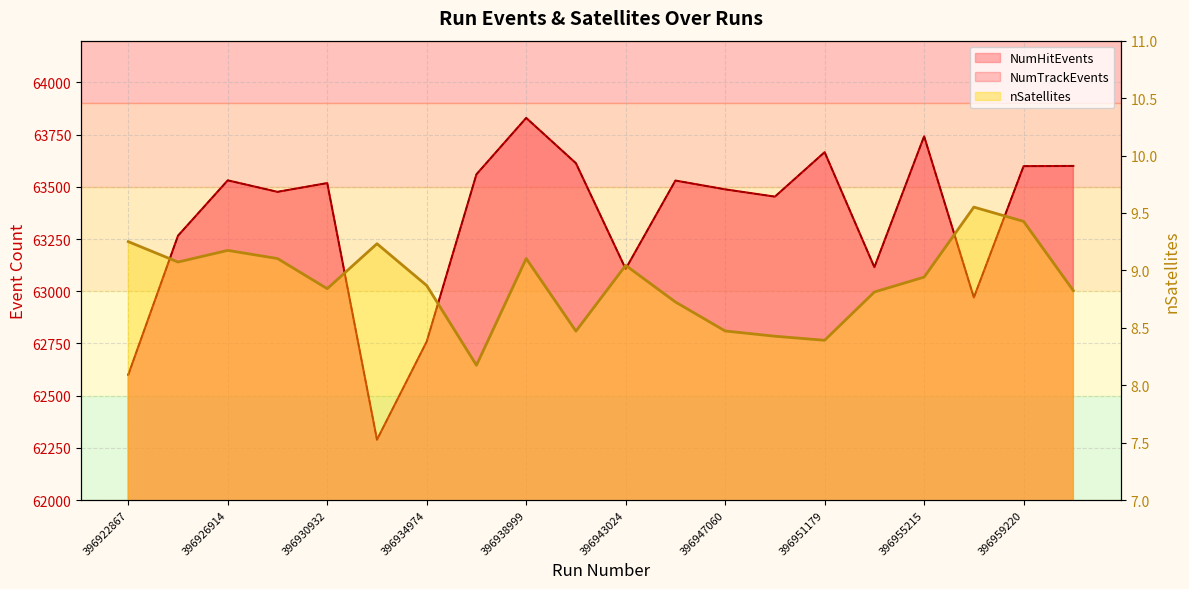

How many data points in NumHitEvents are less than 63518?

10